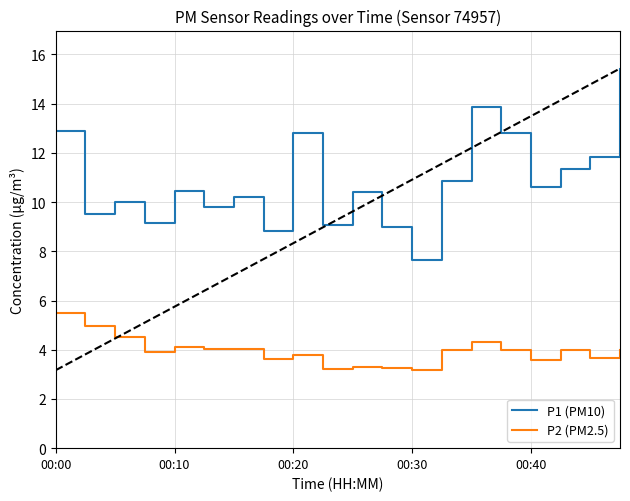

In P1 (PM10), how many points are higher than both neighbors (excluding endpoints)?

6